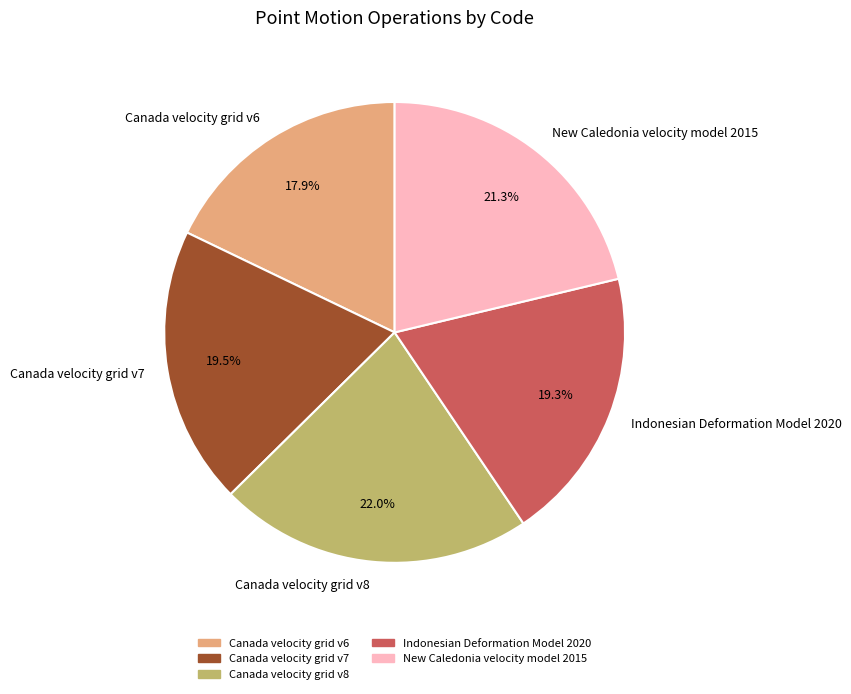

Does Canada velocity grid v6 represent more than half of the total?

No